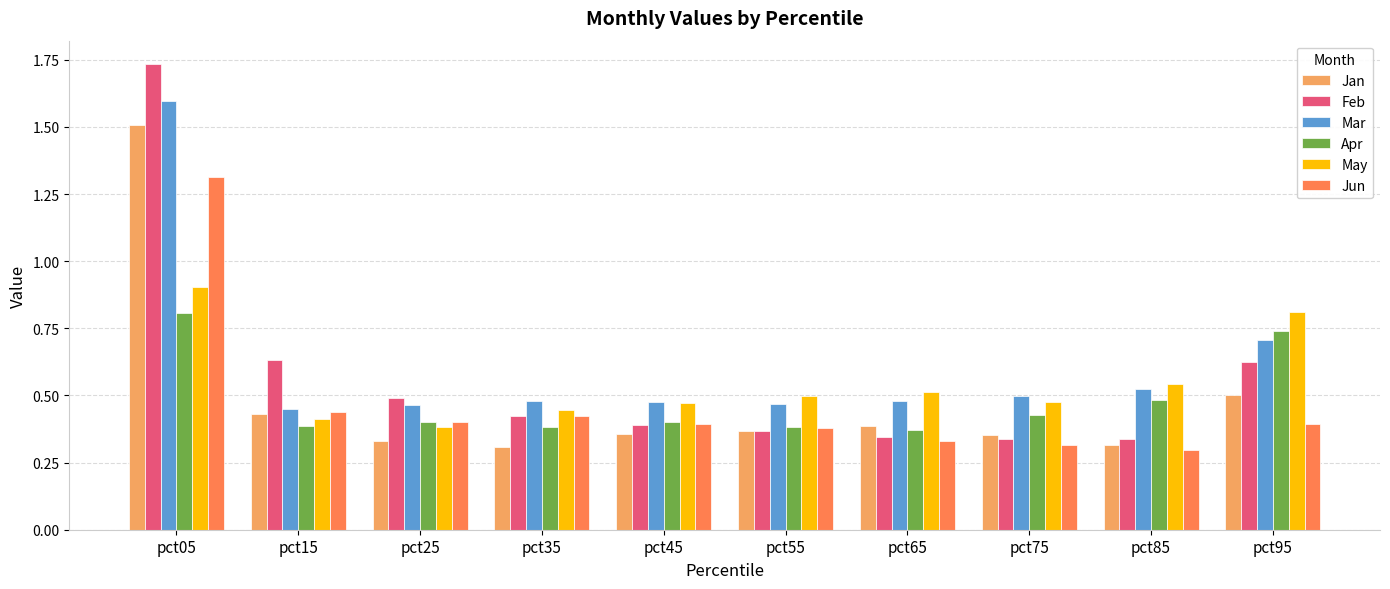

What is the maximum value for Apr?

0.8